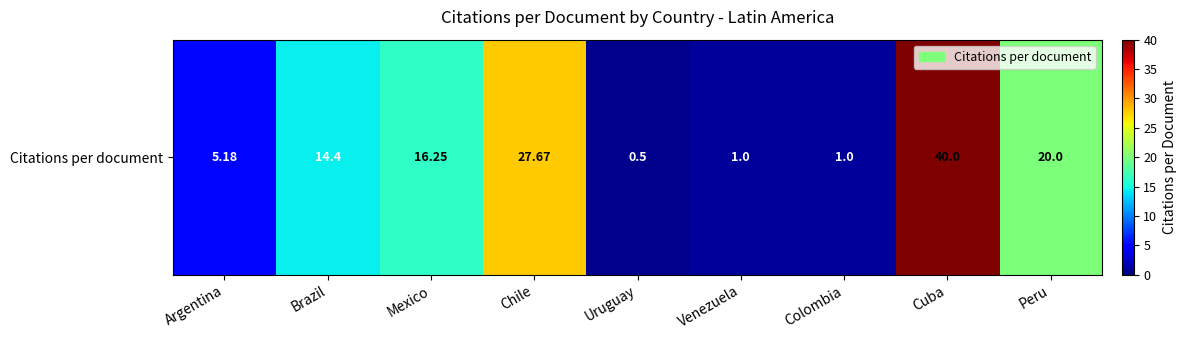

Reading left to right, list all the values displayed in this chart.

Argentina=5.2	Brazil=14.4	Mexico=16.2	Chile=27.7	Uruguay=0.5	Venezuela=1.0	Colombia=1.0	Cuba=40.0	Peru=20.0